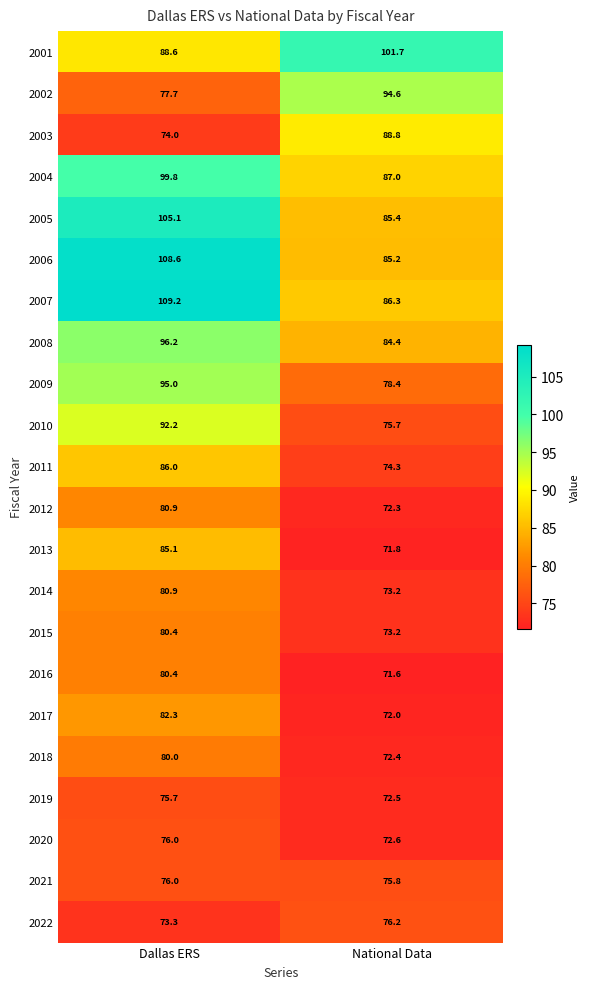

At which label is 2004 closest to 93?

National Data